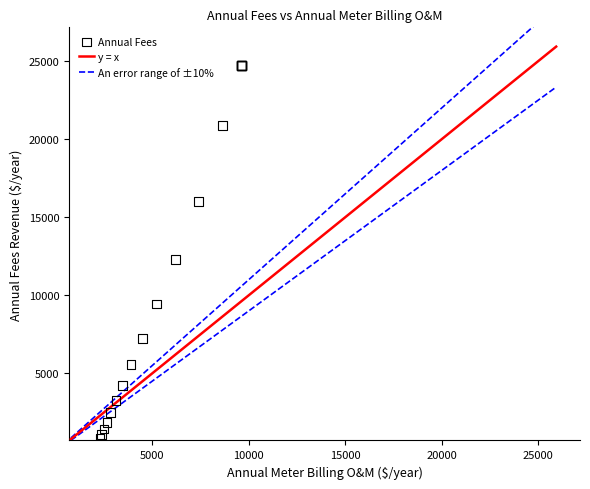

What Y value in the scatter plot is closest to 12762?

12296.3